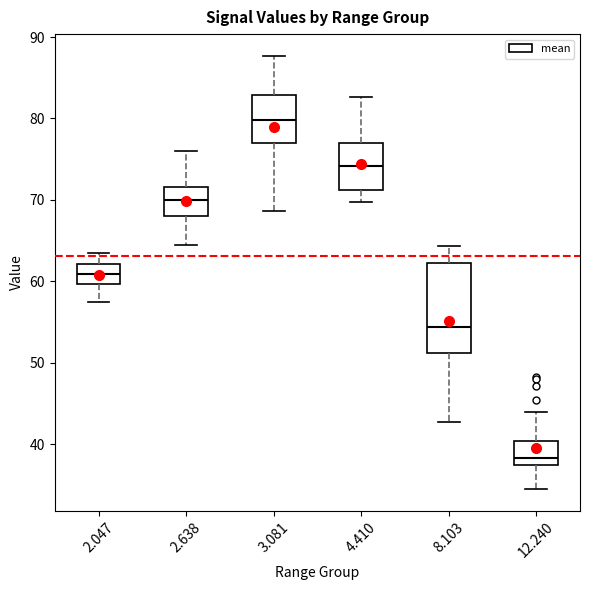

Where does the lower whisker of the box at x = 12.240 end on the y-axis? The values are not printed on the chart, so give them approximately, as read against the axis.

35